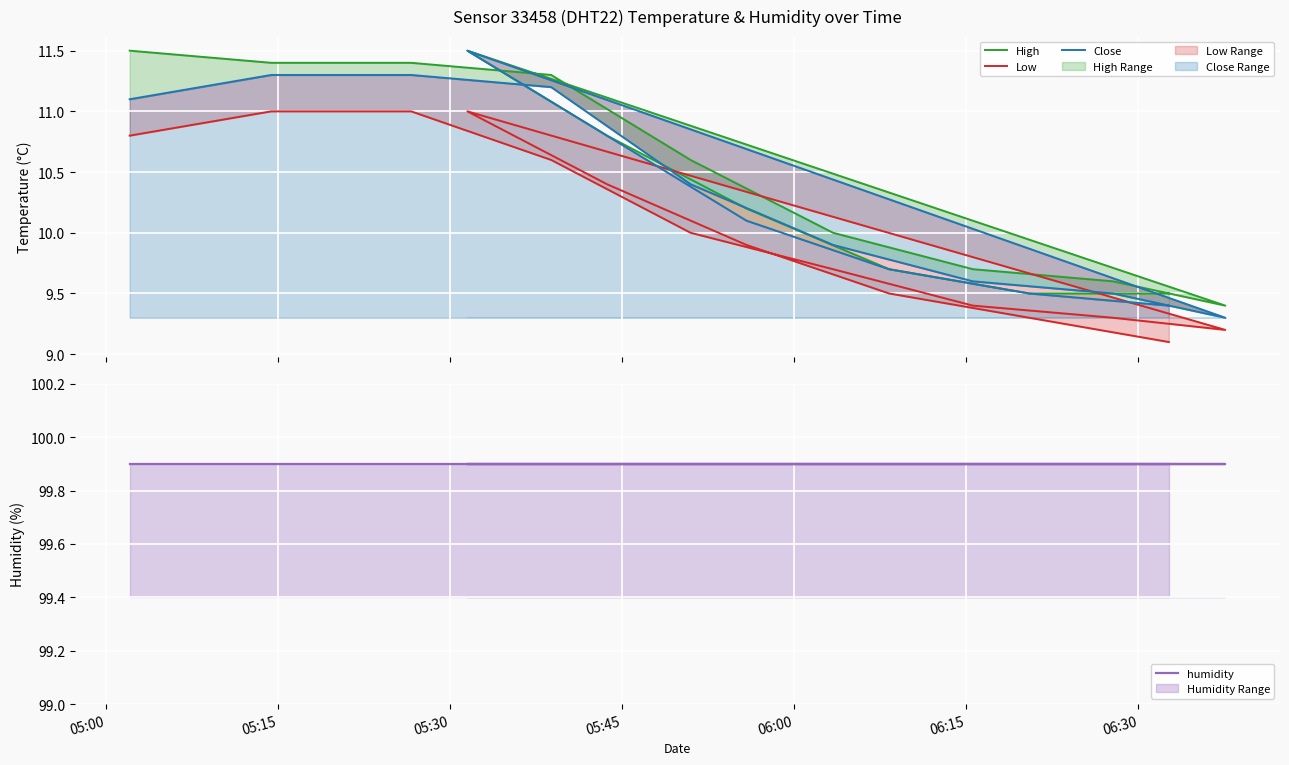

At how many categories does at least one series exceed 22?

15